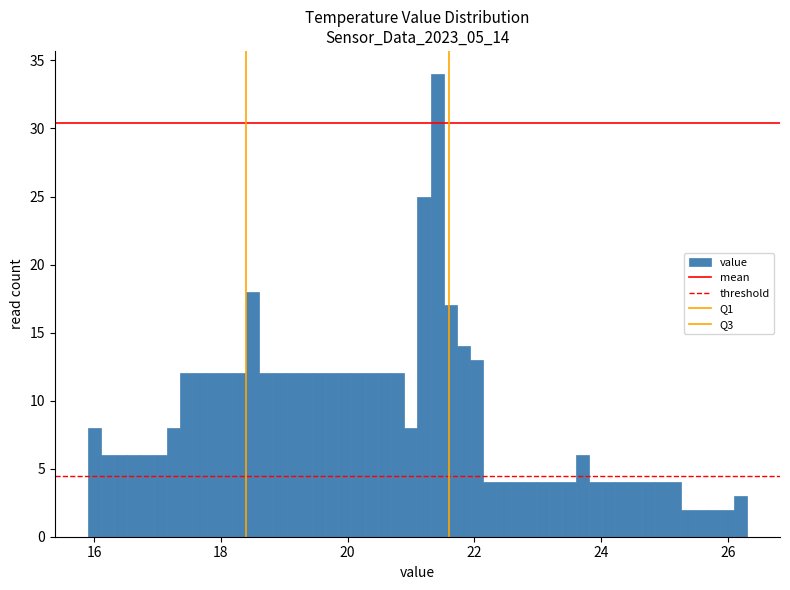

Around what value on the x-axis is the tallest bar? Give the approximate position of its centre, as read against the axis.

21.4